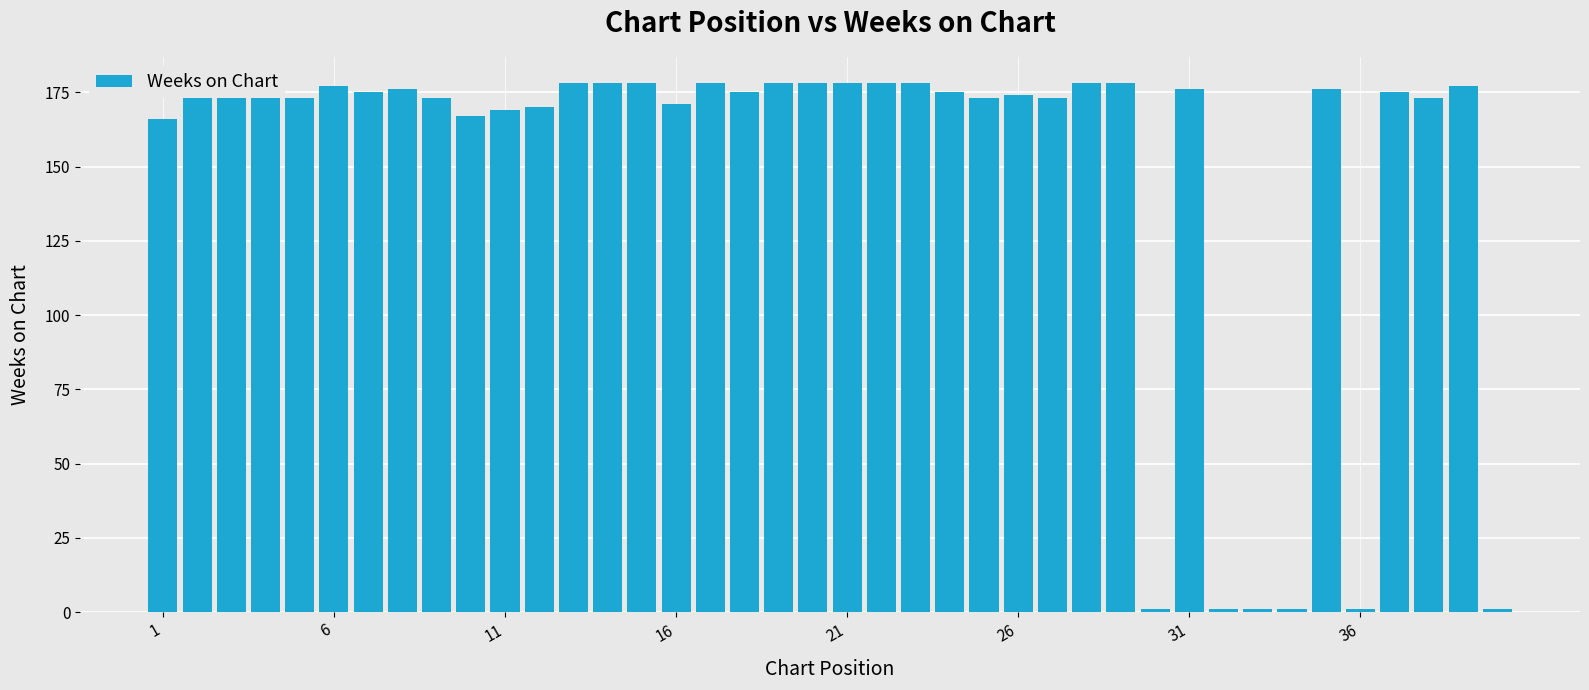

What is the average value?

149